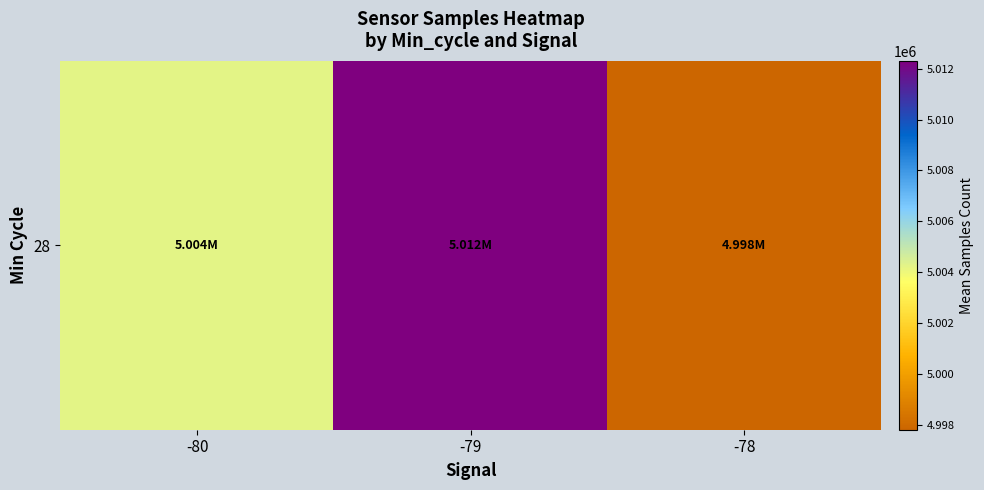

At which label is the value closest to 5005057?

-80